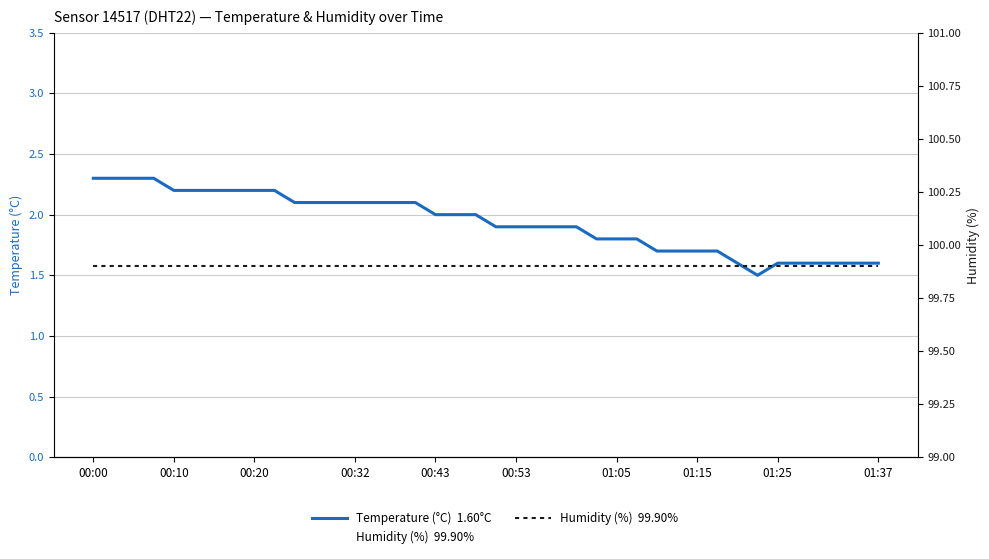

Which series has the largest total across all categories?

Humidity (%)  99.90%